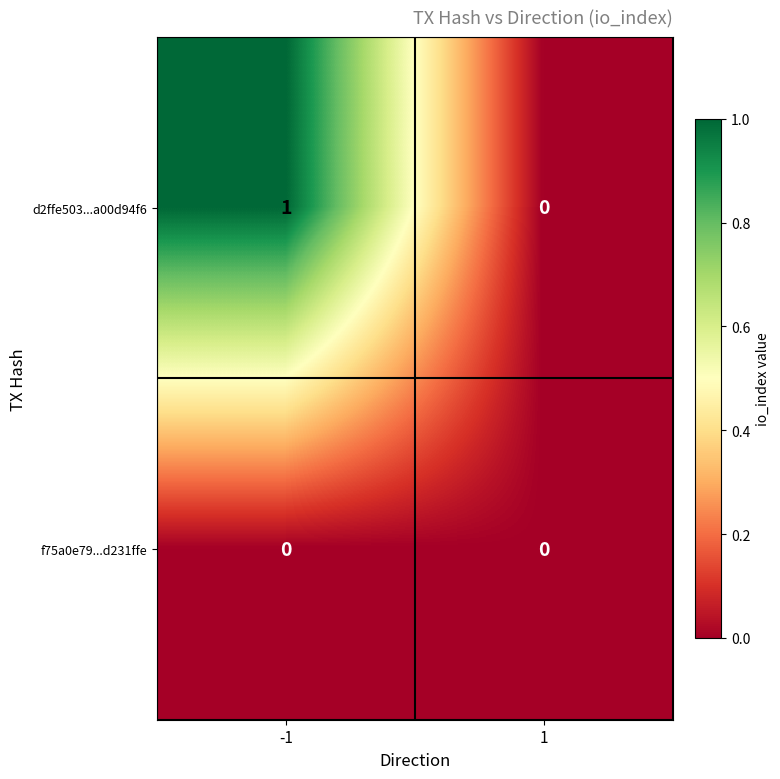

Reading left to right, list all the values displayed in this chart.

d2ffe503...a00d94f6: 1	0
f75a0e79...d231ffe: 0	0